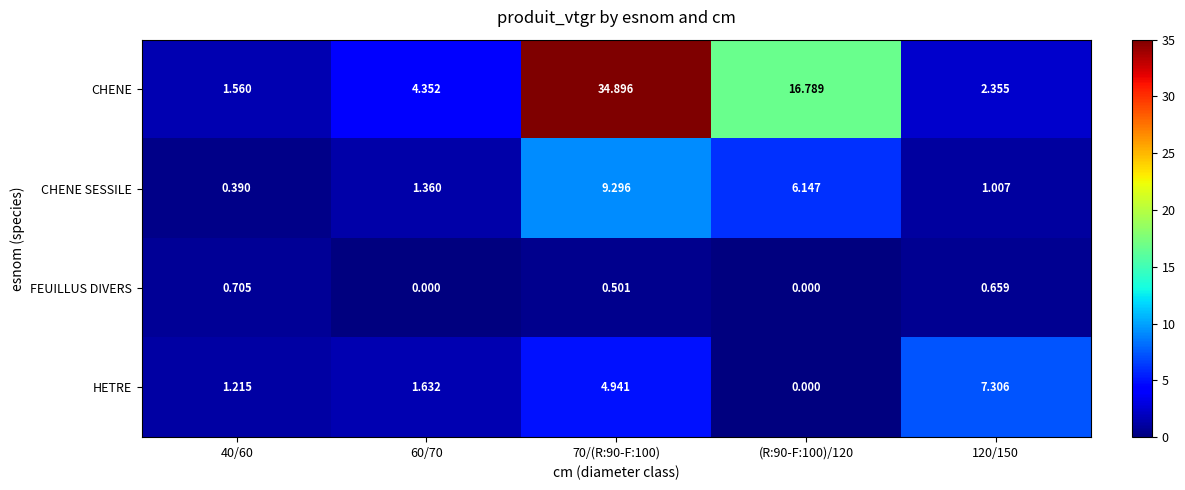

Which series has the largest total across all categories?

CHENE